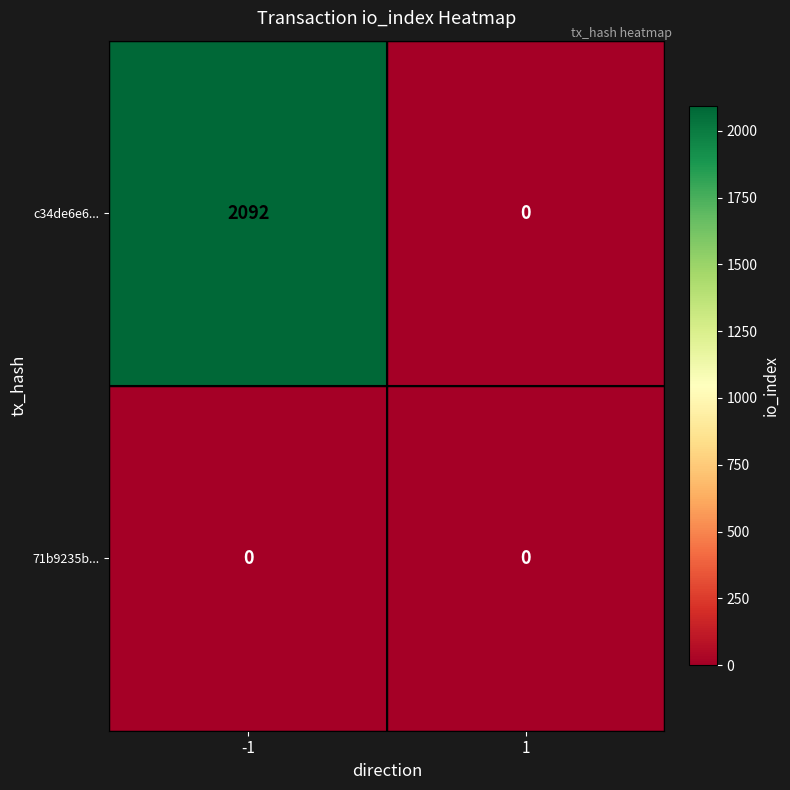

What is the difference between the maximum and minimum values in the c34de6e6... series?

2092